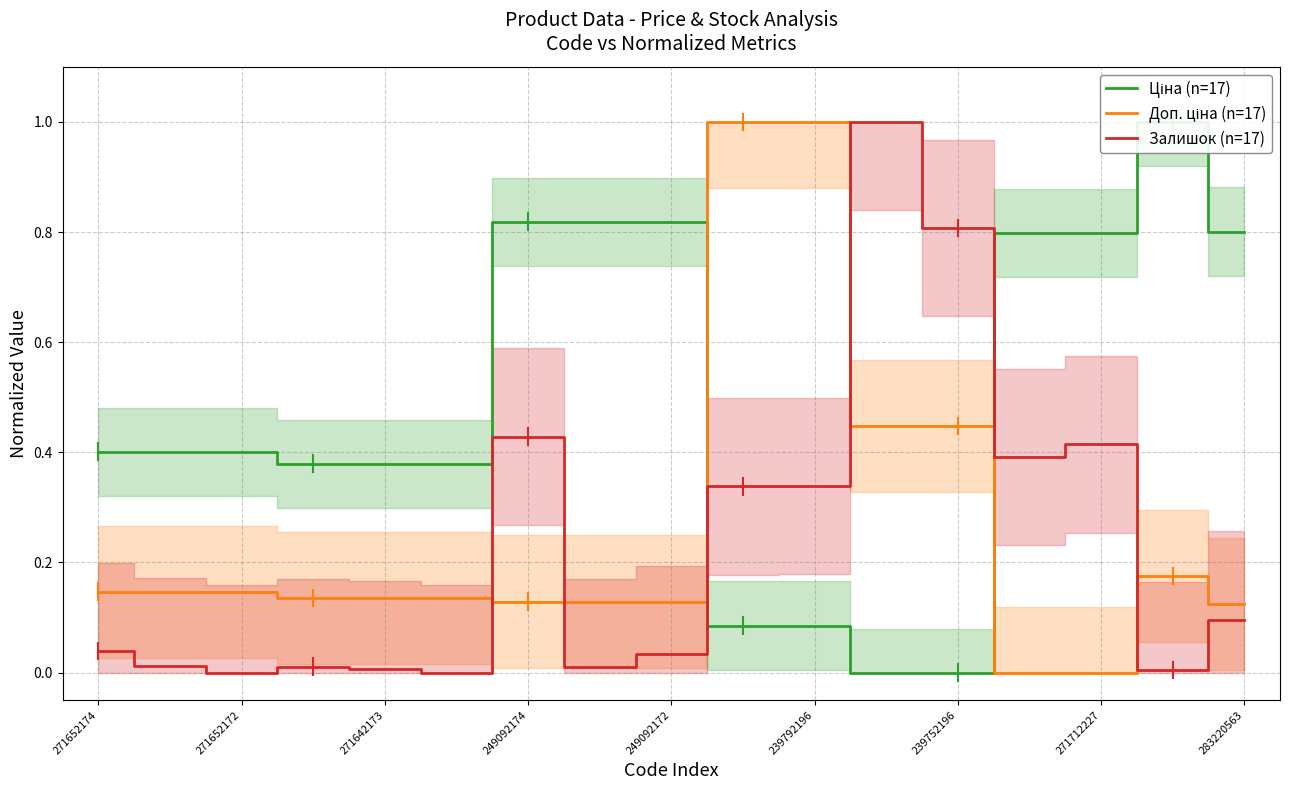

How many values in Залишок (n=17) are above zero?

15